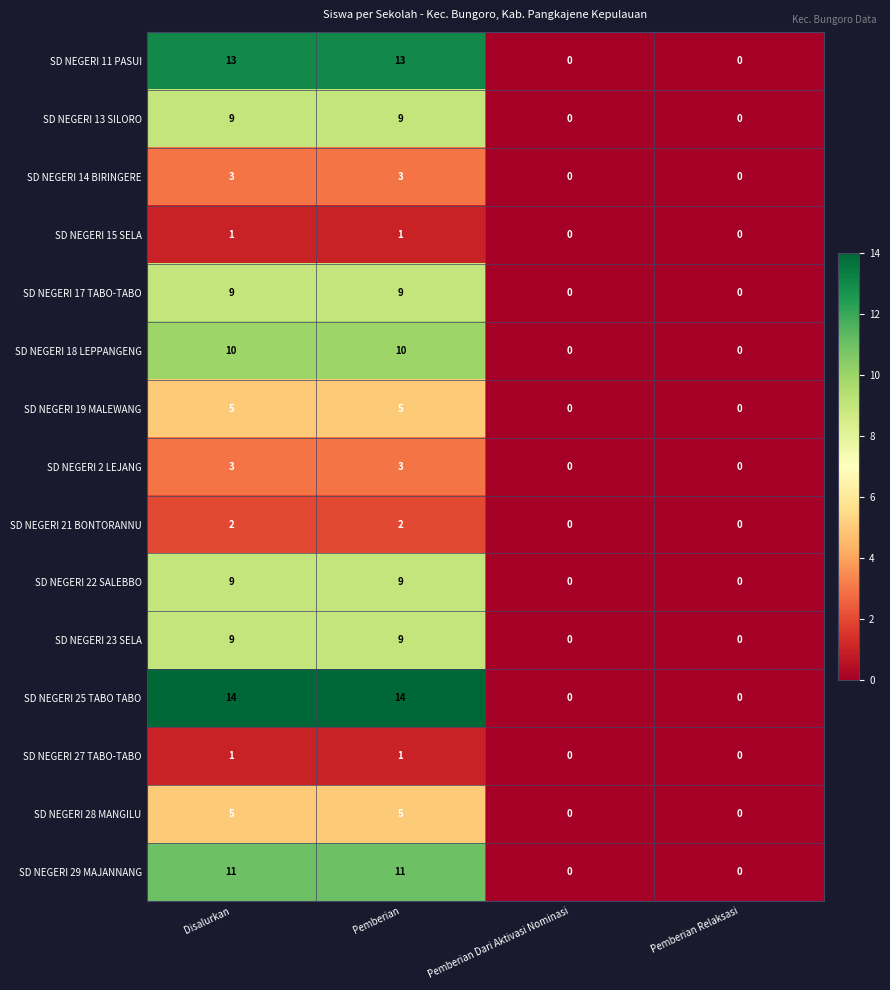

What is the difference between the maximum and minimum values in the SD NEGERI 25 TABO TABO series?

14